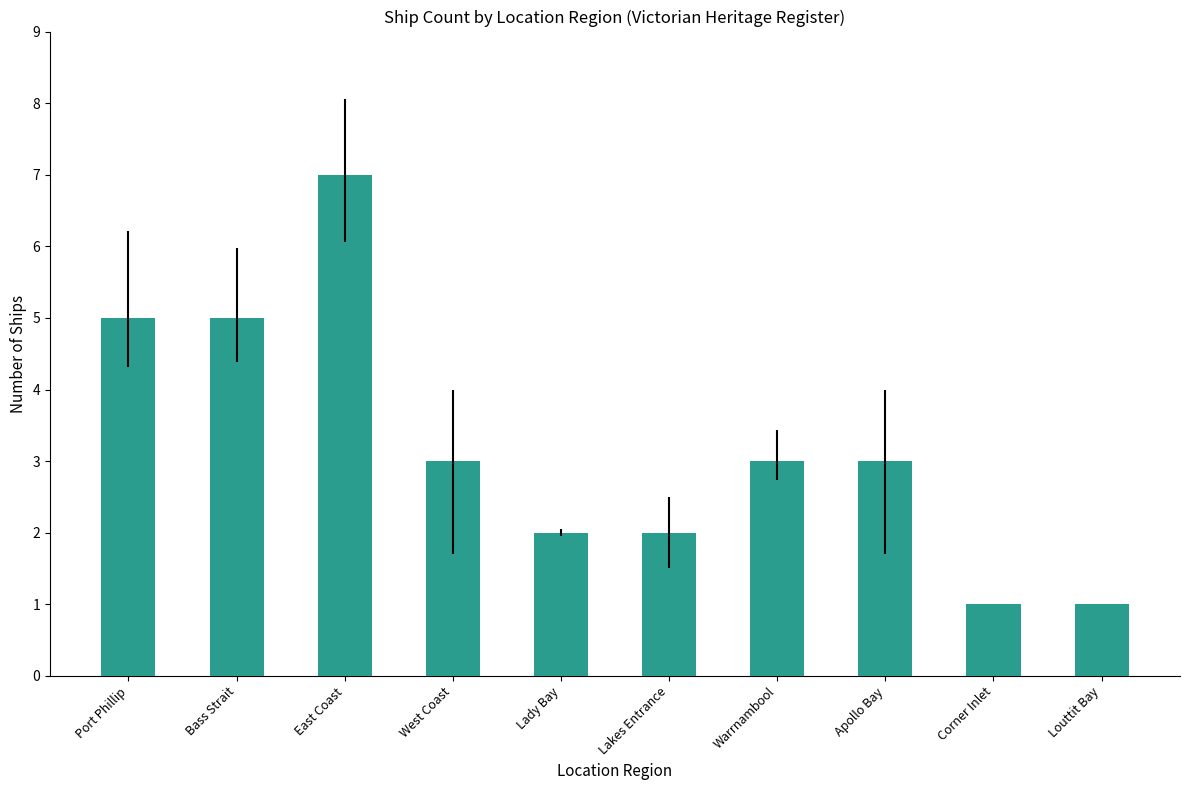

True or false: the data shows 7 at East Coast.

True